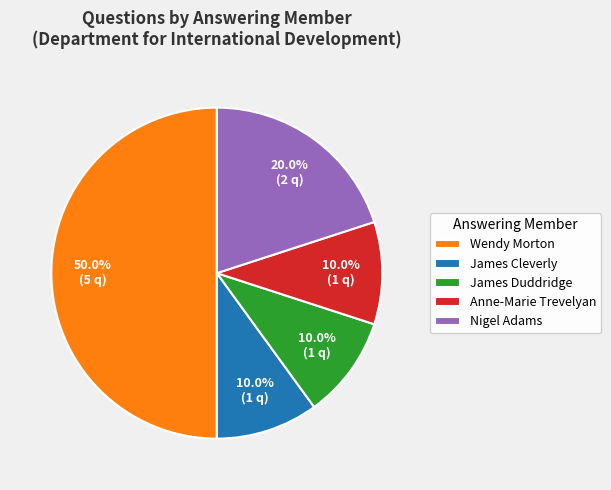

Combined, do James Duddridge and Wendy Morton account for over 50%?

Yes